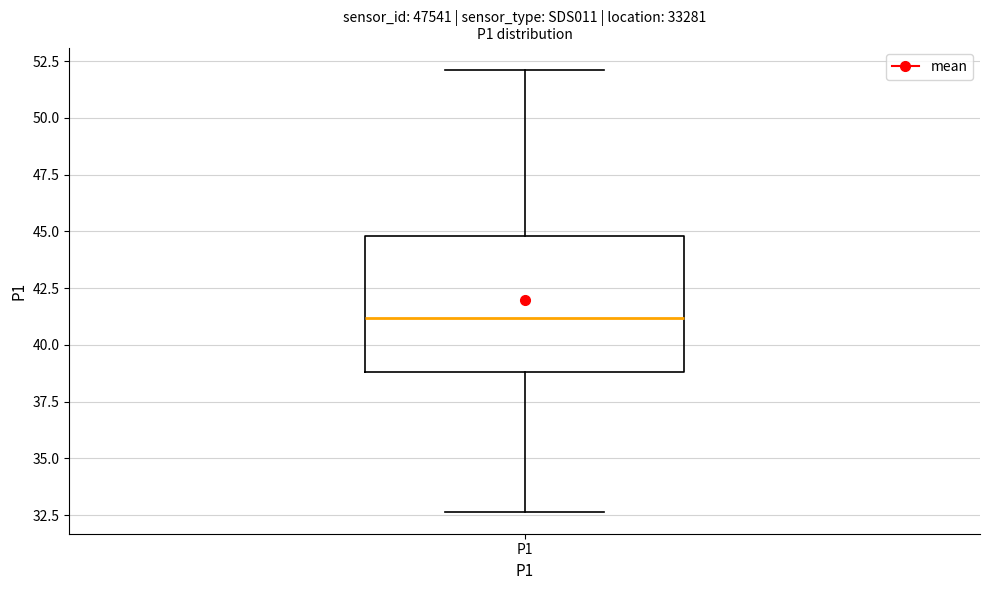

Where is the lower edge of the box for P1 on the y-axis? The values are not printed on the chart, so give them approximately, as read against the axis.

39.0